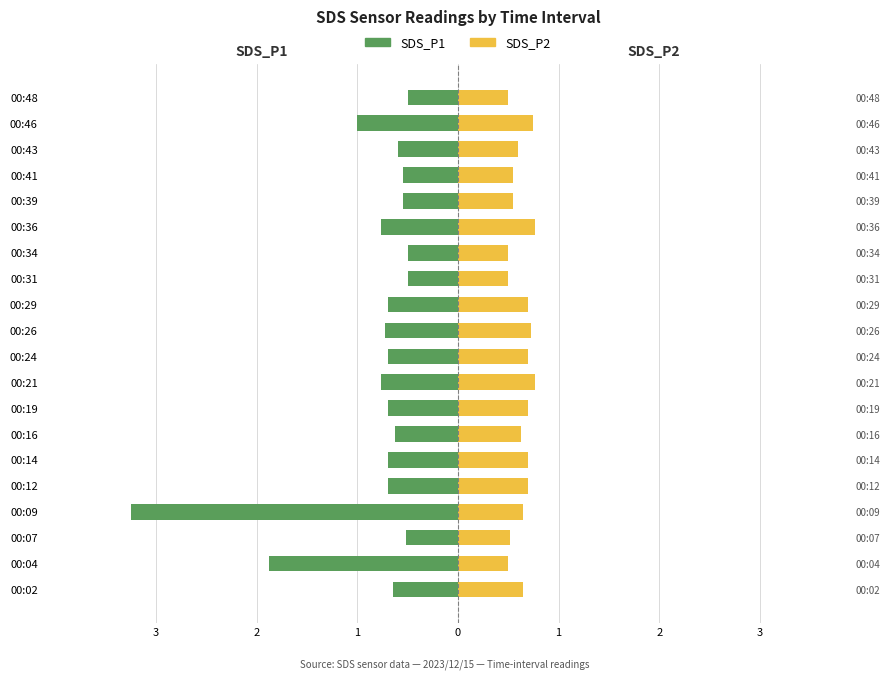

What is the average value of the SDS_P2 series?

0.6